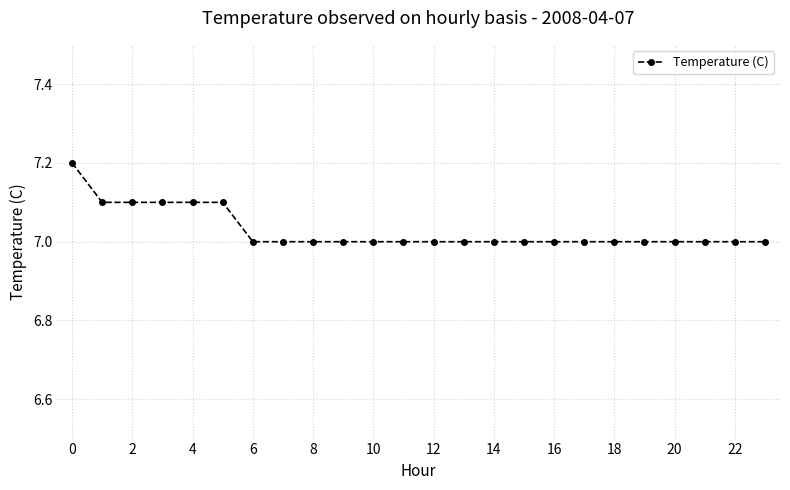

What is the difference between the maximum and minimum values?

0.2